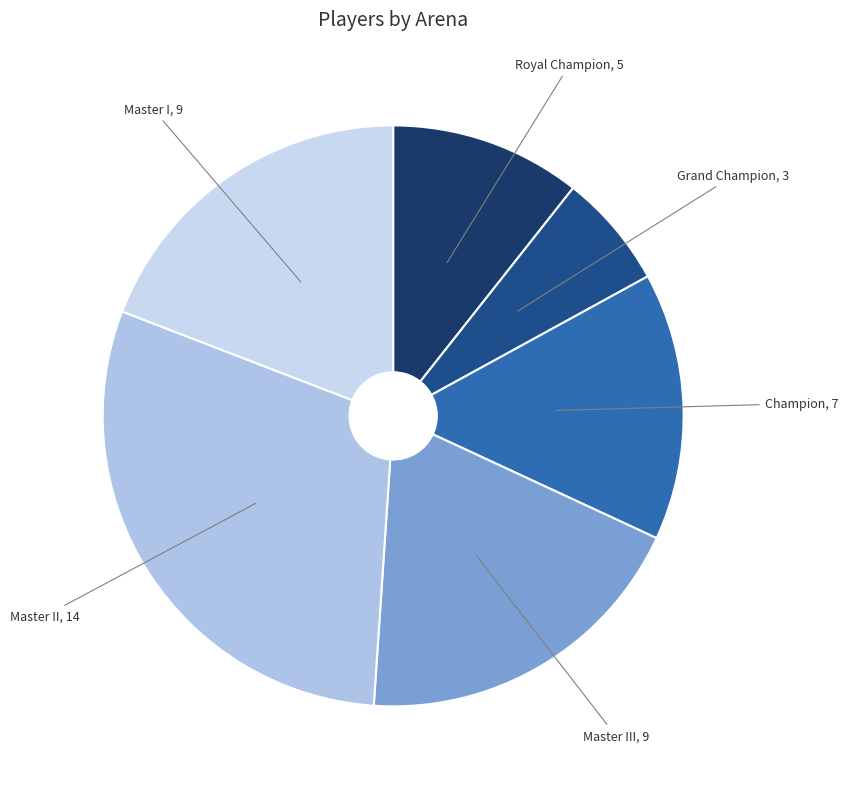

Do Champion and Master III together represent more than half of the pie?

No